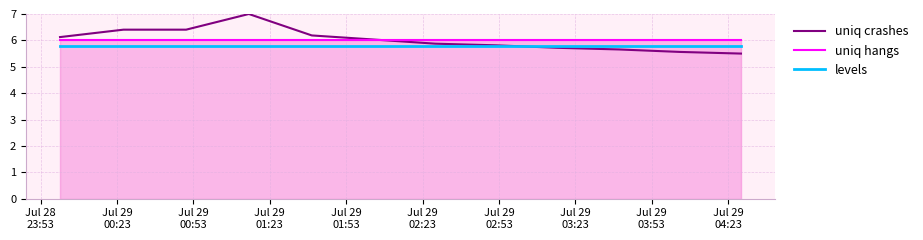

What is the highest value of the uniq crashes series?

7.0